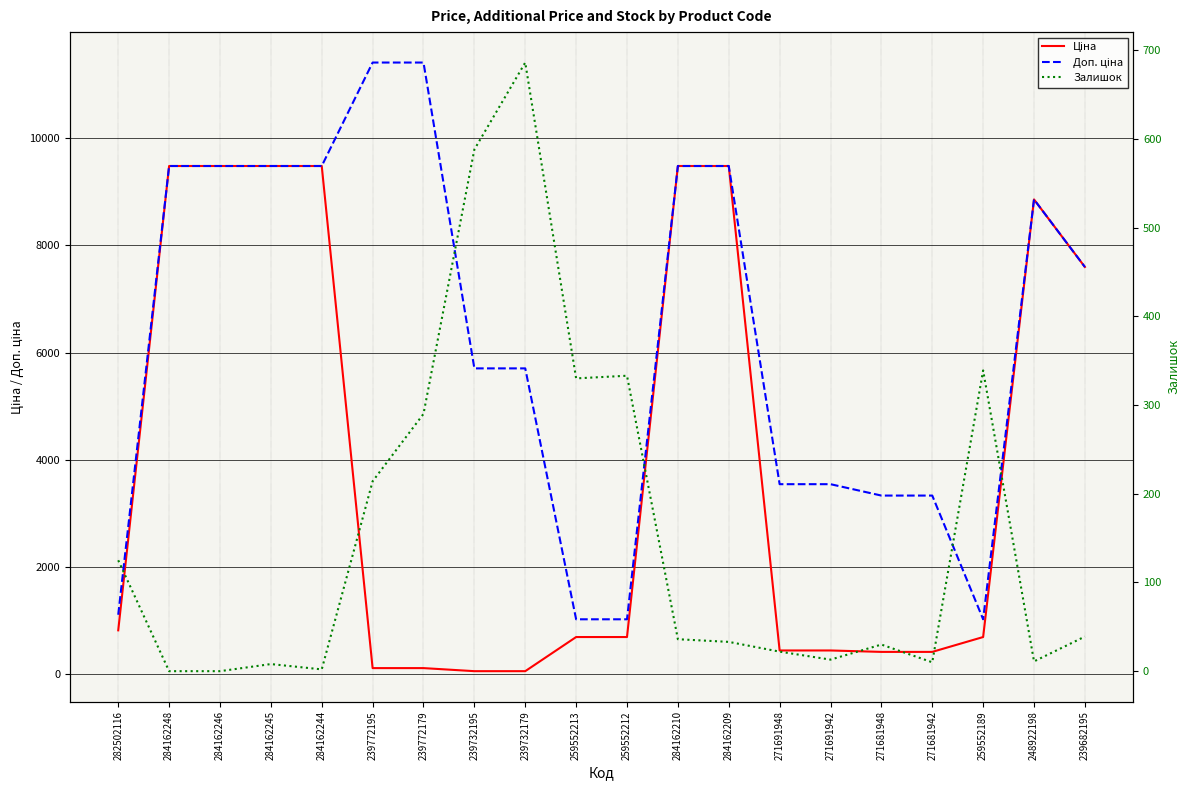

Where is Доп. ціна nearest to the value 6217?

239732195